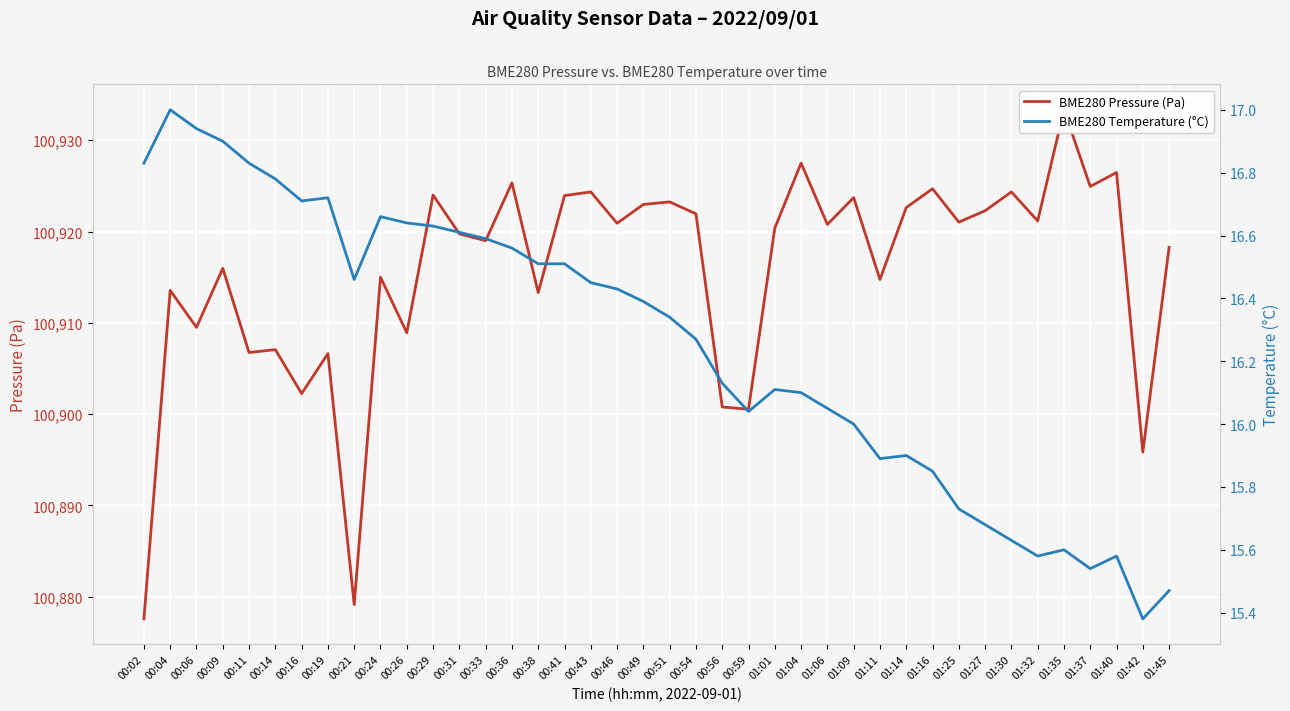

What is the average value of the BME280 Temperature (°C) series?

16.3